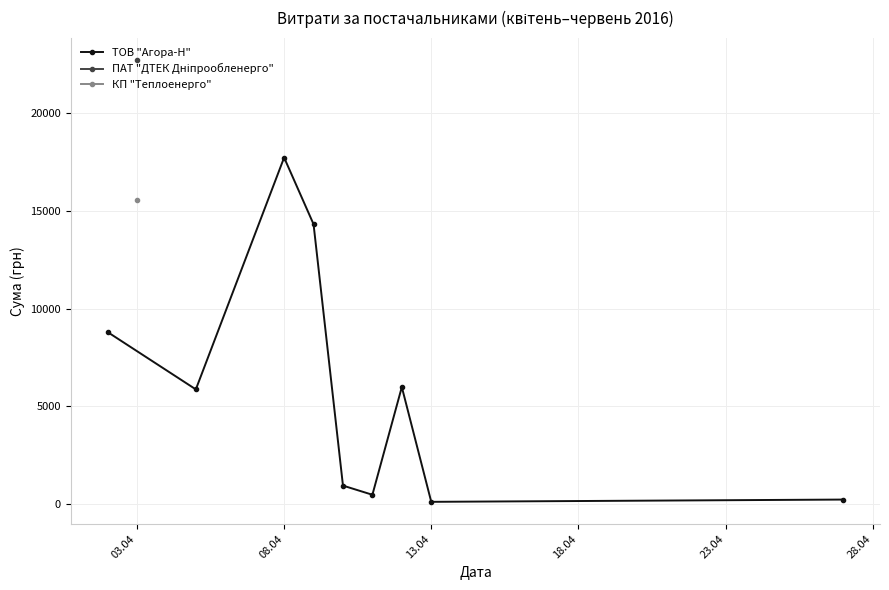

At which category does ТОВ "Агора-Н" reach its first local peak?

08.04